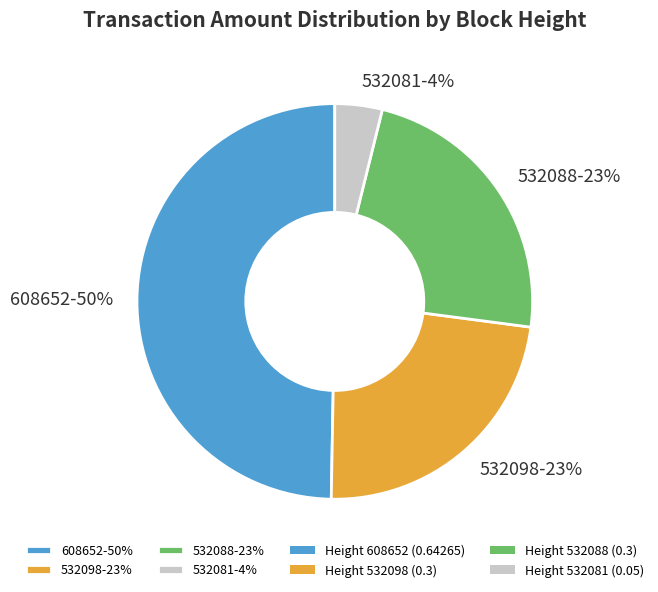

Which category has the biggest portion of the pie?

608652